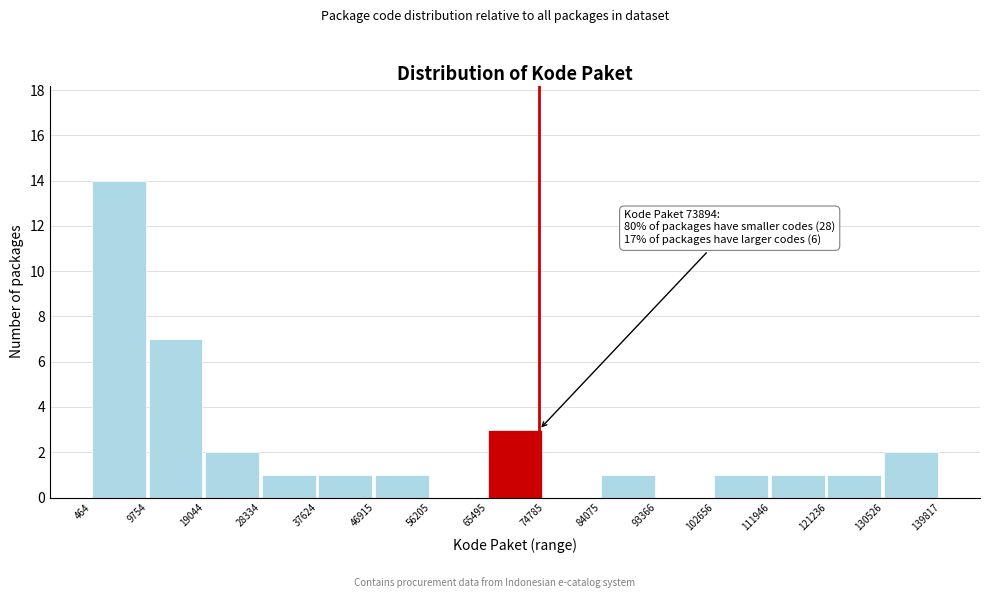

Which range on the x-axis has the tallest bar?

464 to 9754